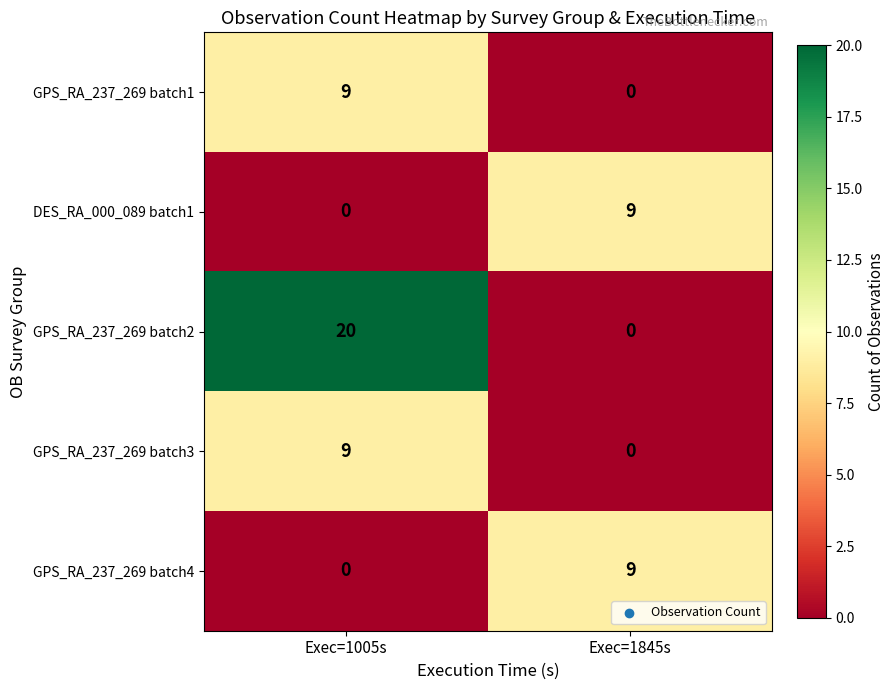

What is the sum of the GPS_RA_237_269 batch3 values at Exec=1845s and Exec=1005s?

9